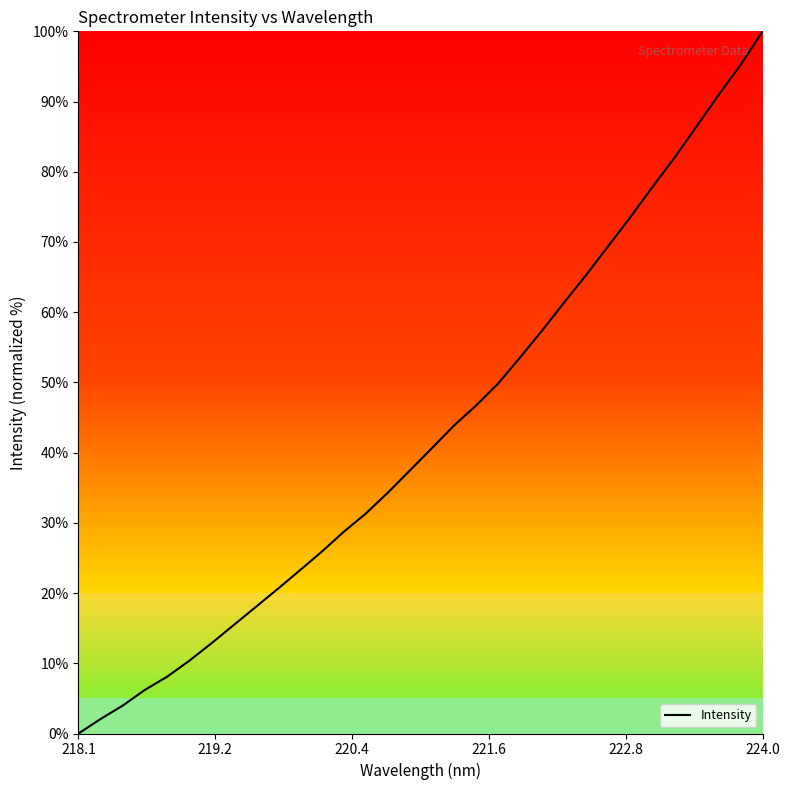

What is the maximum value shown in the chart?

100.0